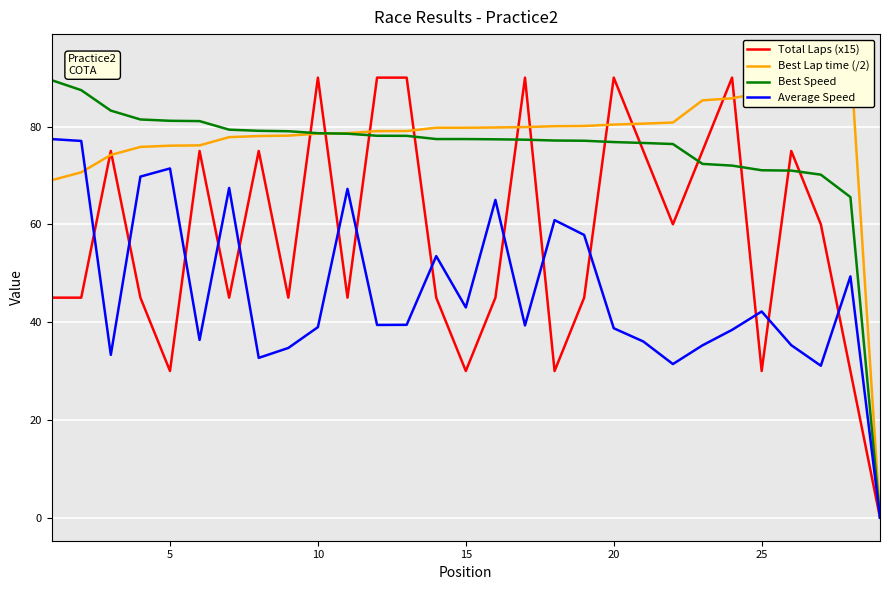

What is the highest value of the Average Speed series?

77.4